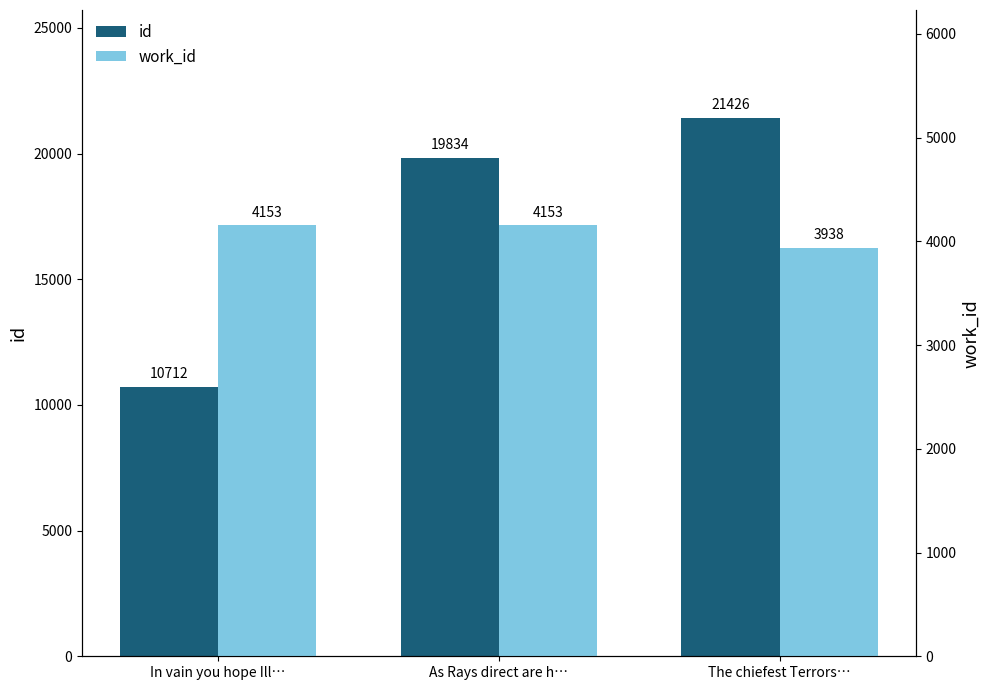

At which category is the sum across all series the highest?

The chiefest Terrors…